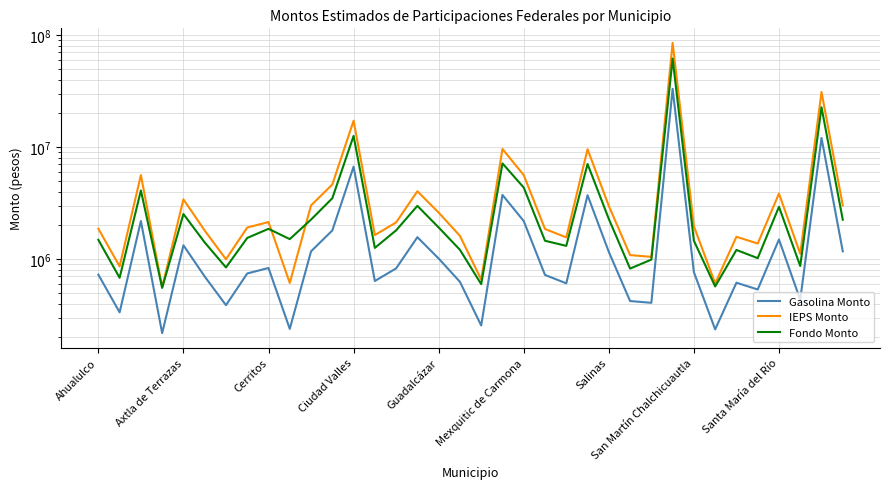

True or false: Gasolina Monto and Fondo Monto cross at least once.

False